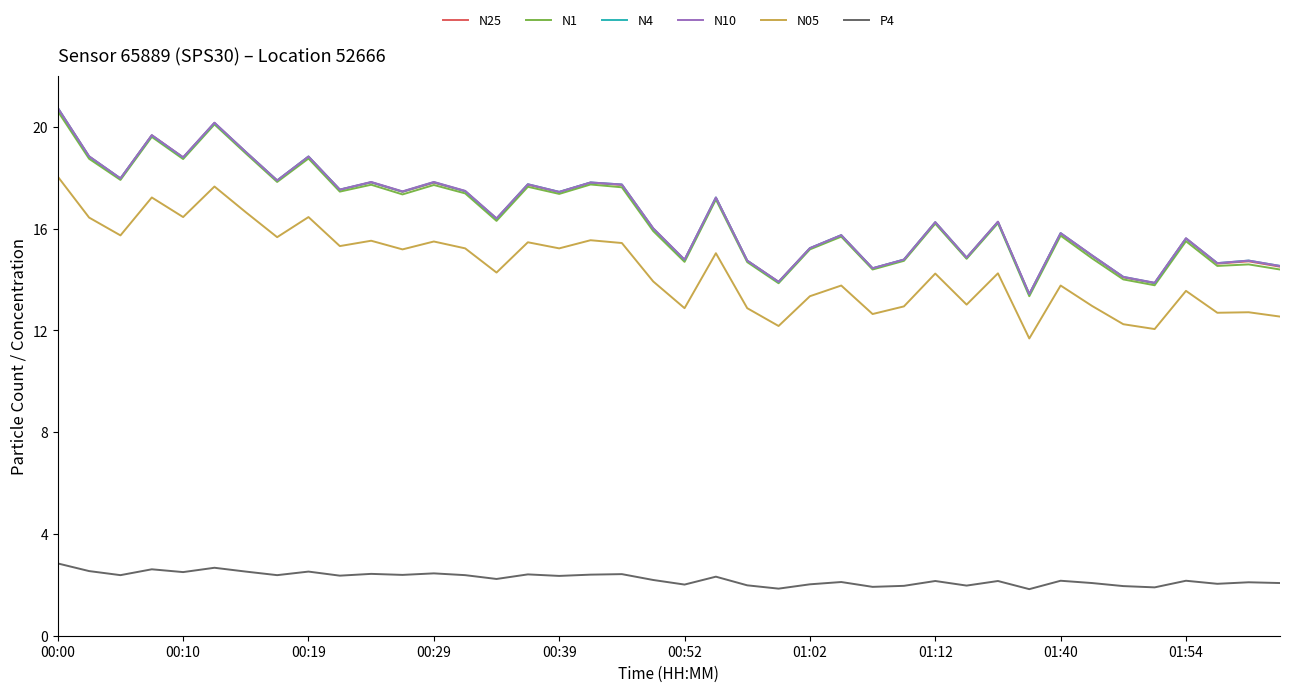

True or false: N05 and N25 intersect in this chart.

False